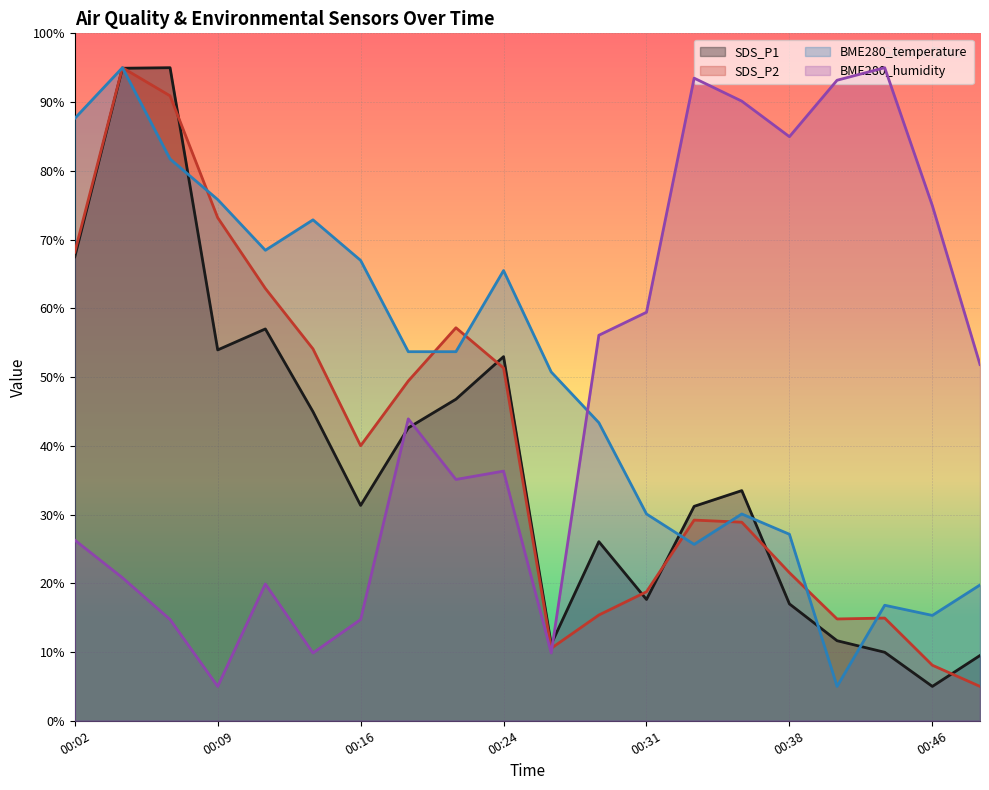

Rank the series at 00:19 from highest to lowest value.

BME280_temperature, SDS_P2, BME280_humidity, SDS_P1